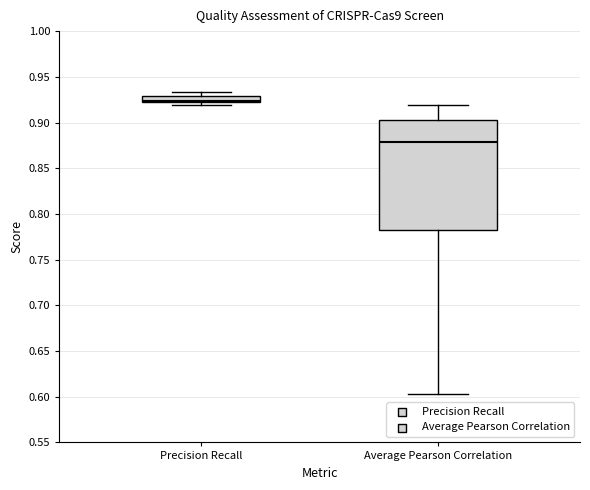

Which box is the tallest, from its lower edge to its upper edge?

Average Pearson Correlation